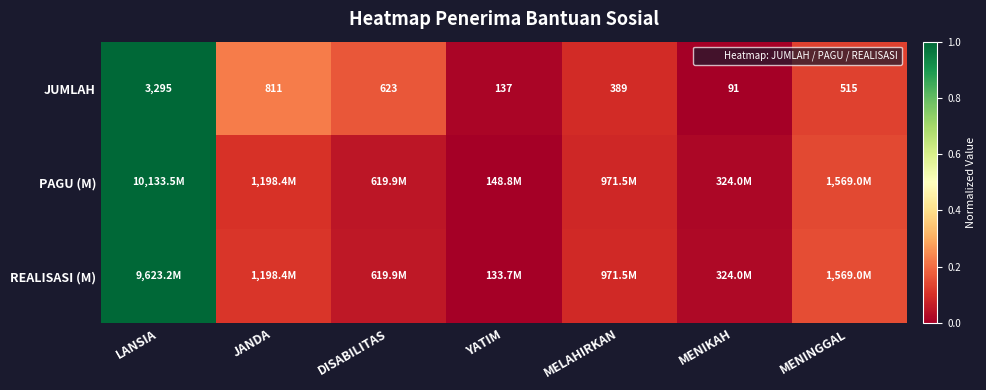

Which has a higher value, MENINGGAL or JANDA?

JANDA